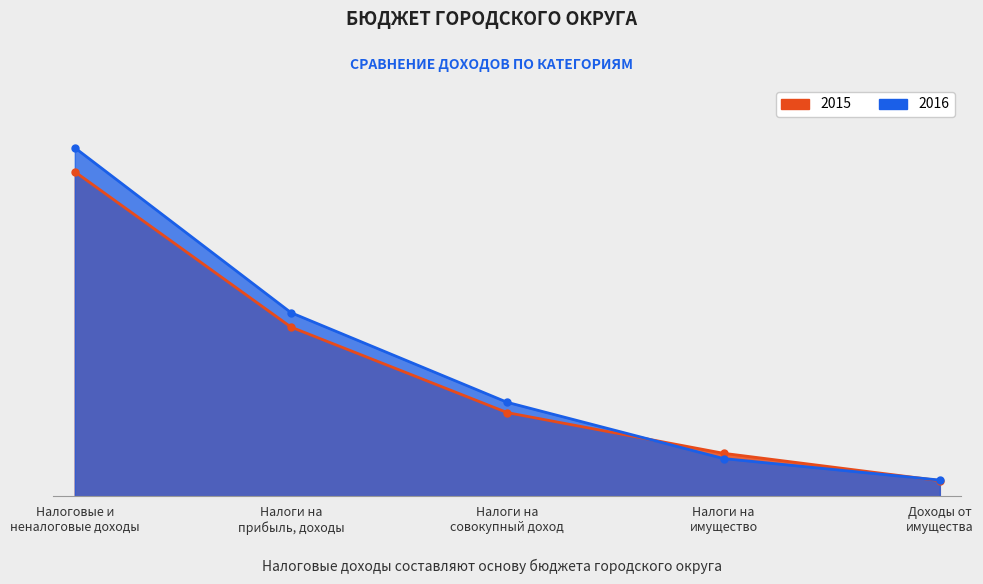

Which series has the widest spread of values?

2016